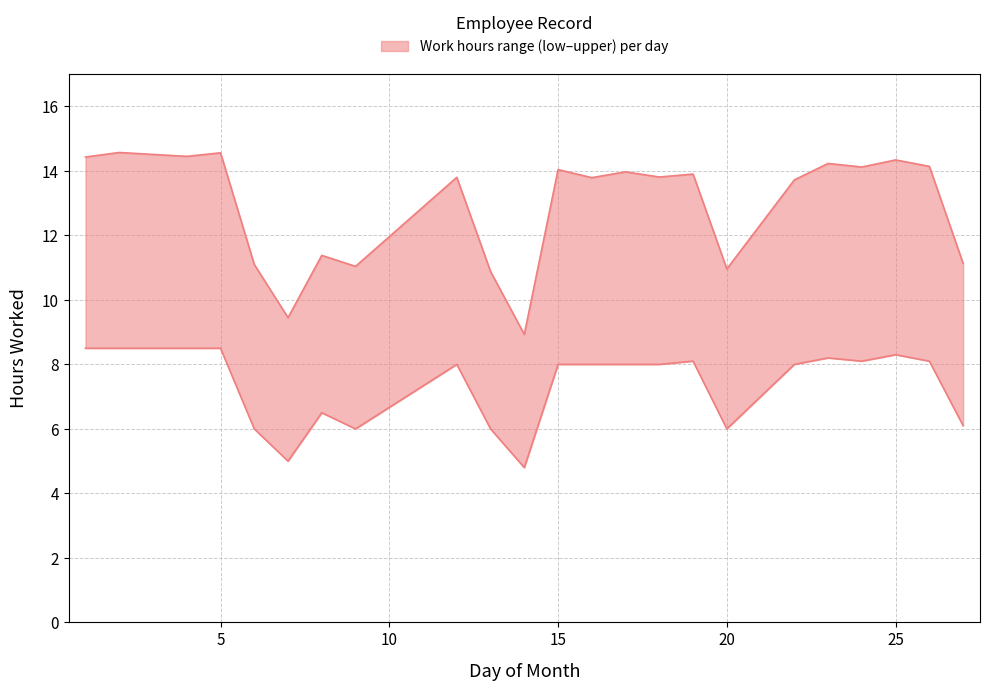

How many interior local peaks (higher than both neighbors) does the data have?

9